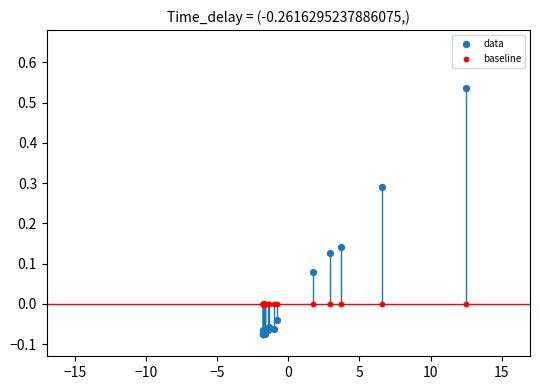

Which series reaches the maximum Y coordinate?

data